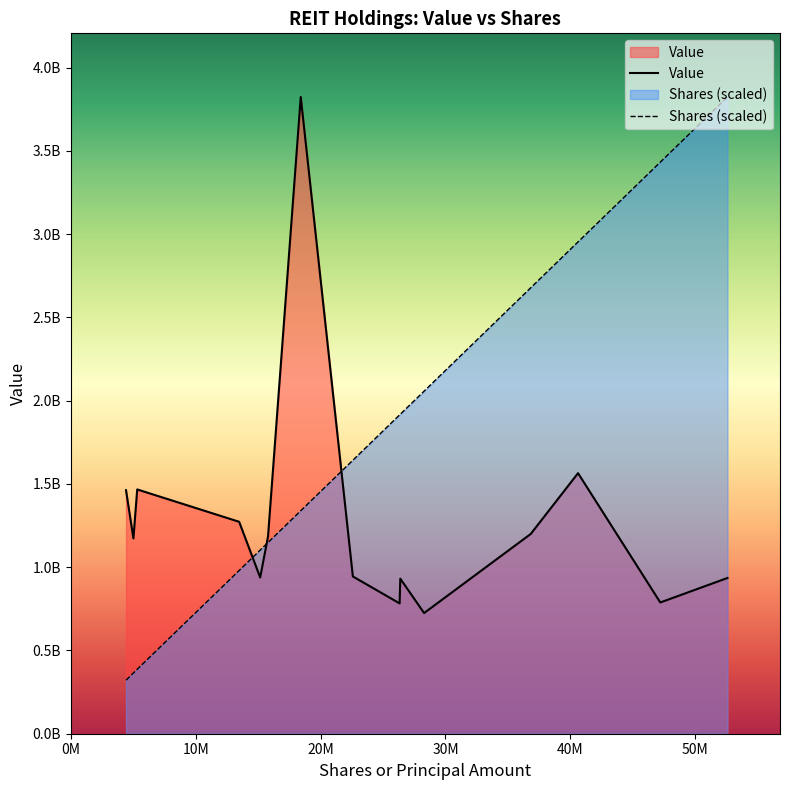

Reading right to left, transcribe all the data shown in this chart.

Value: 724723000	782726000	788222000	931292000	935330000	938205000	944472000	1172858000	1184871000	1199748000	1272882000	1462451000	1467138000	1564815000	3824030000
Shares or principal amount: 28287390	26327813	47198949	26382201	52576194	15164132	22584230	5015214	15791965	36824688	13479637	4422154	5318992	40612889	18412200